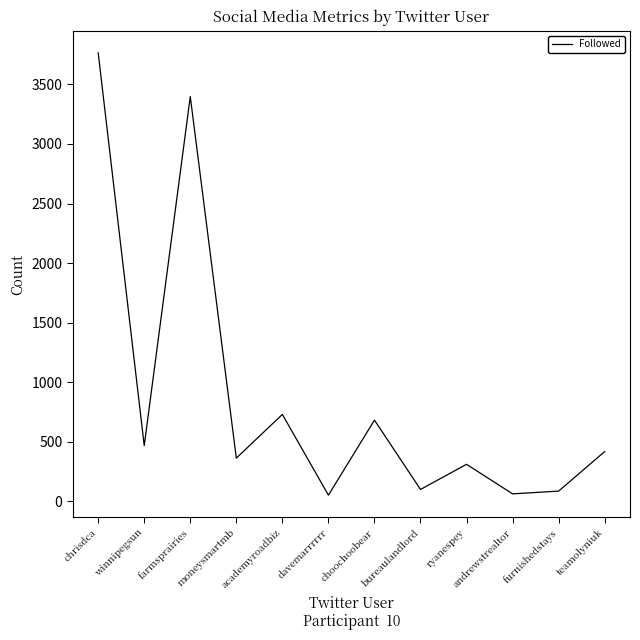

True or false: there are more than 1 points higher than both neighbors.

True